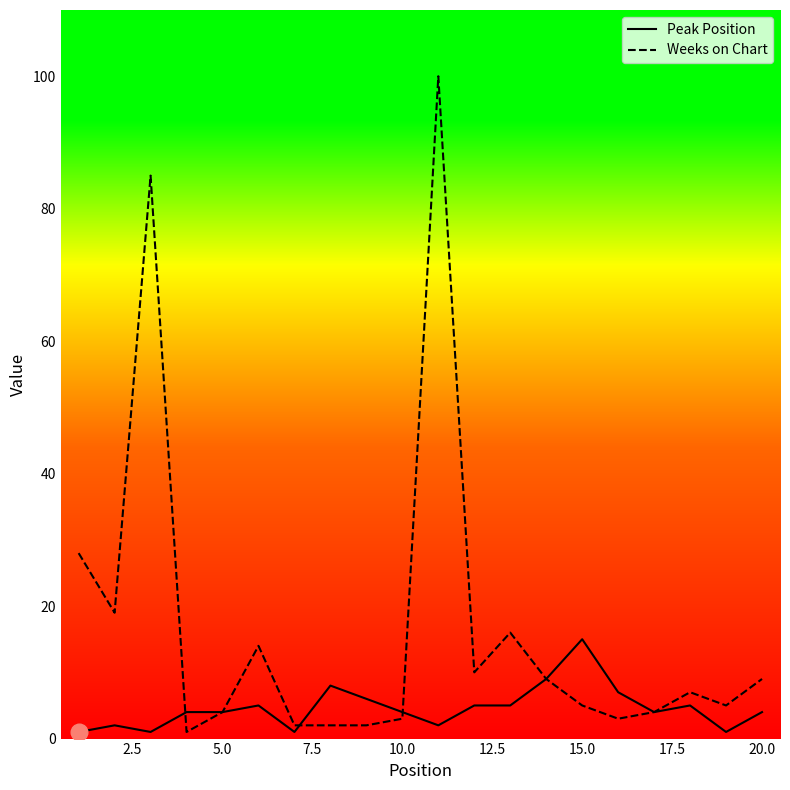

Which series has the largest total across all categories?

Weeks on Chart